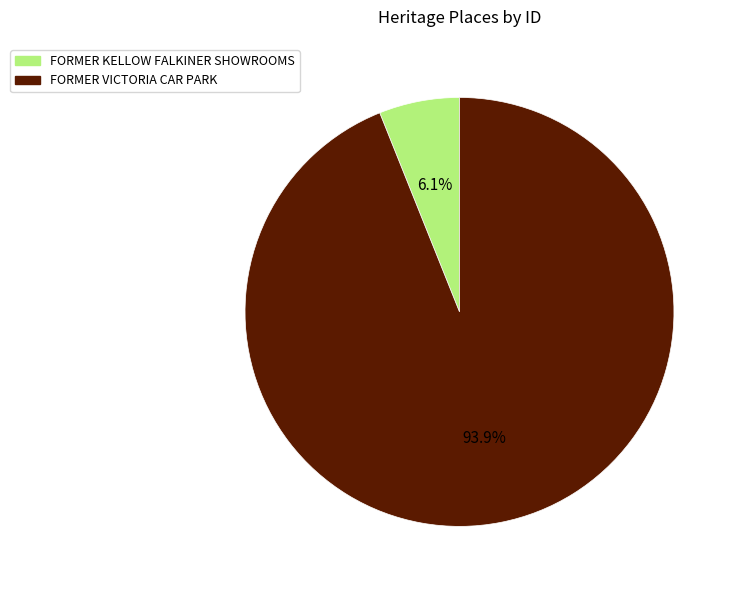

True or false: FORMER VICTORIA CAR PARK accounts for 81% of the total.

False